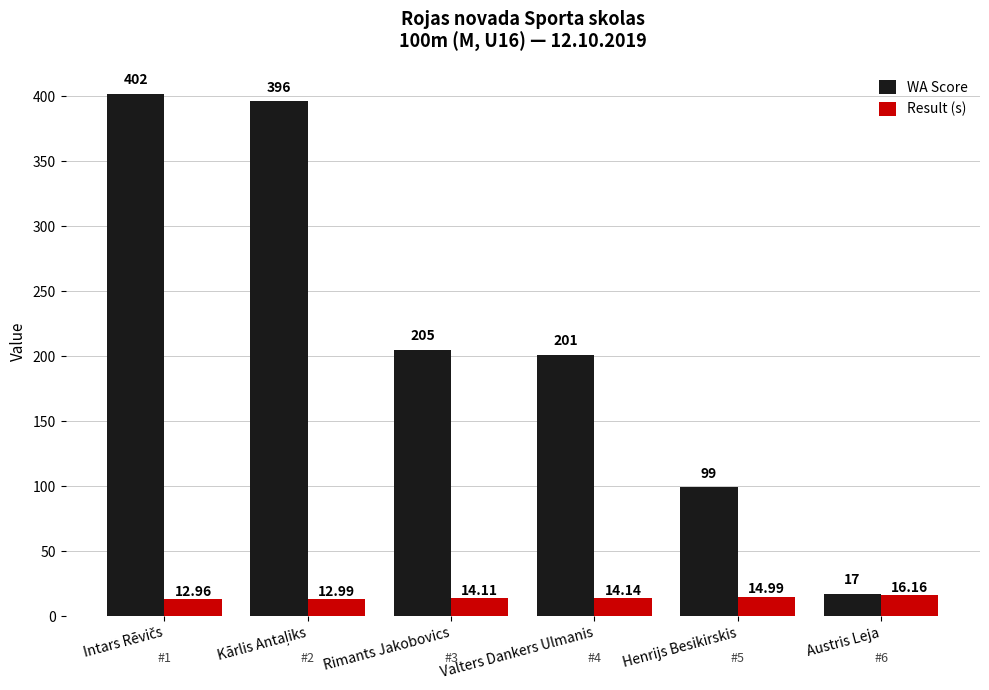

How many bars are there in total?

12